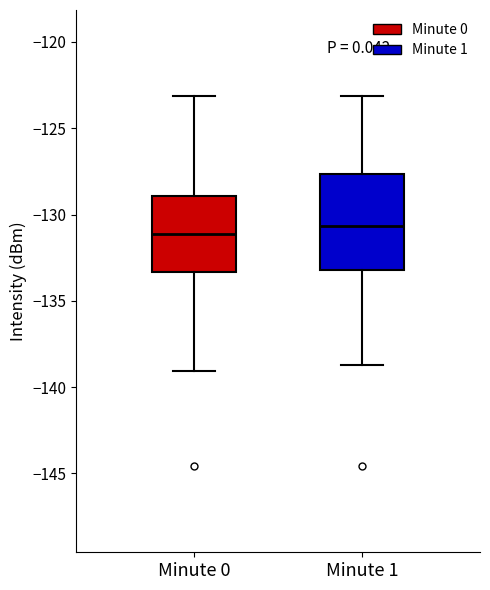

Reading left to right, read every box against the y-axis: the position of its median line, the range the box covers, and the ends of its whiskers. The values are not printed on the chart, so give them approximately, as read against the axis.

Minute 0: median -131.0, box -133.5 to -129.0, whiskers -139.0 to -123.0
Minute 1: median -130.5, box -133.0 to -127.5, whiskers -138.5 to -123.0